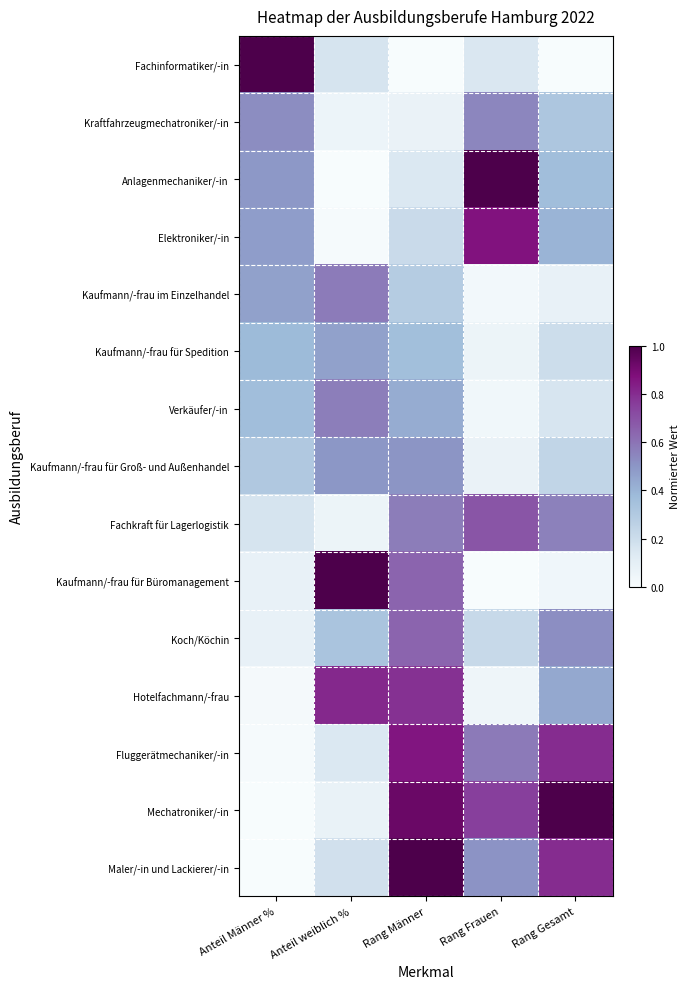

What is the total value across all series at Rang Männer?

7.4